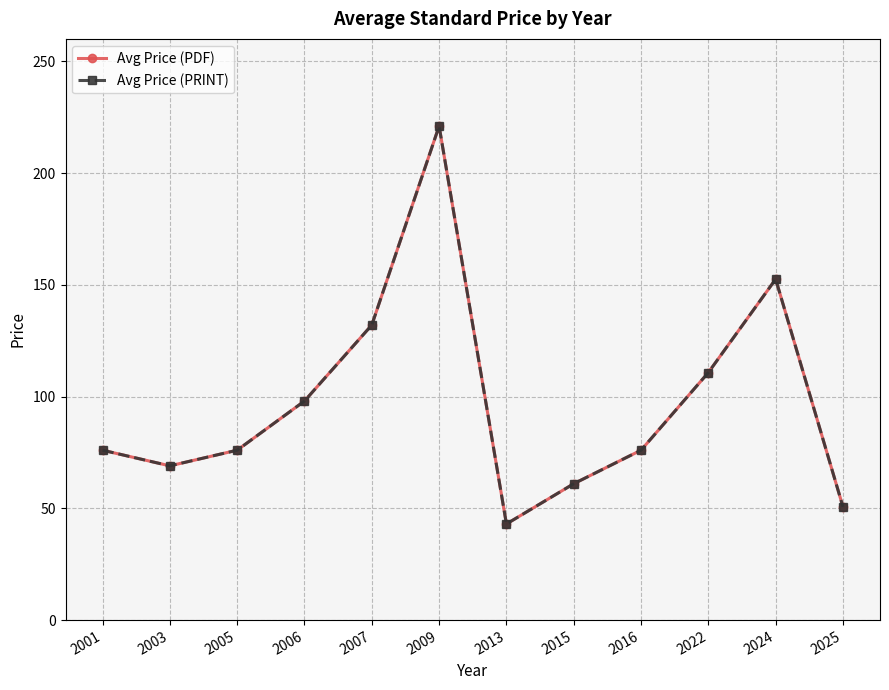

Is this an area chart (filled region under the line)?

No